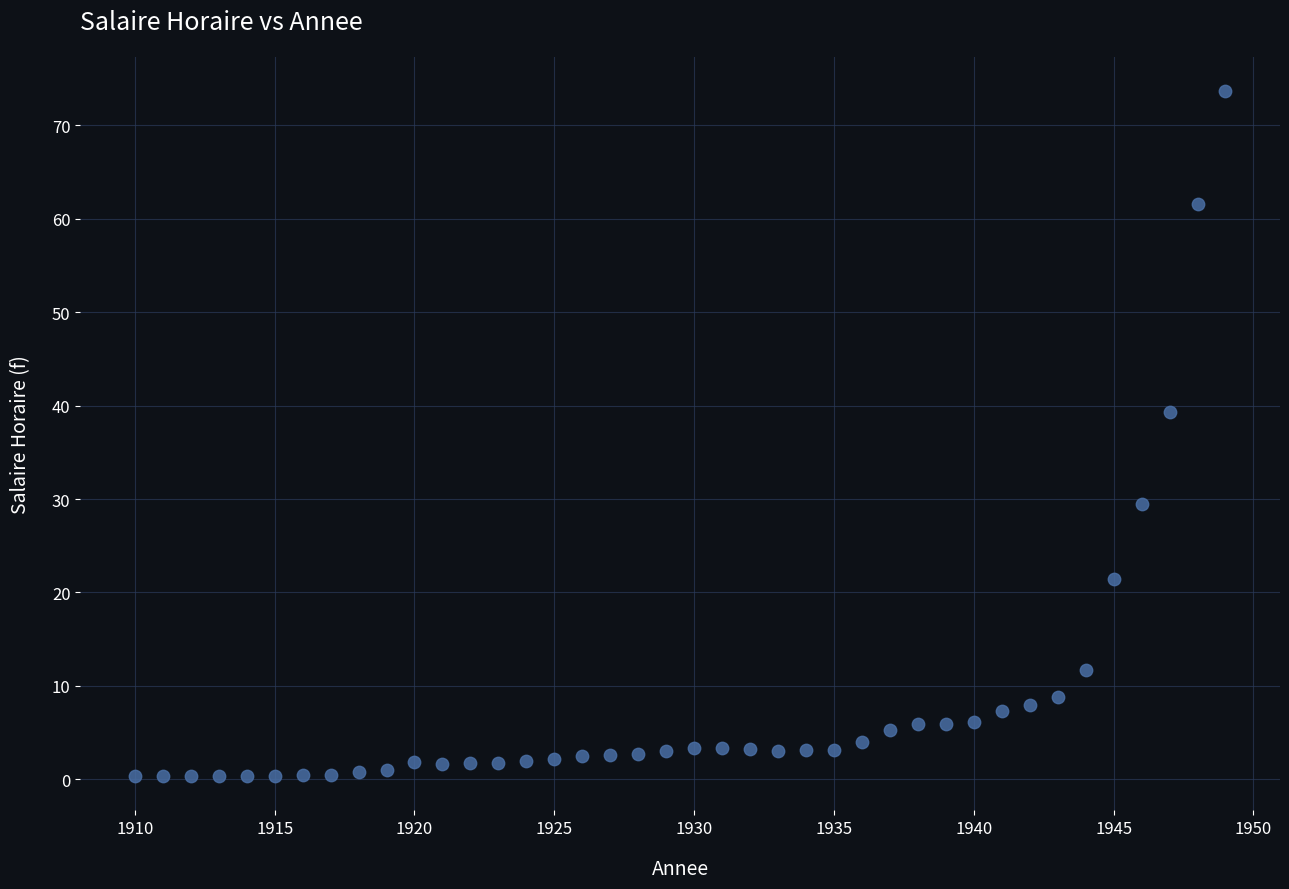

What is the range of X values (max minus min)?

39.0